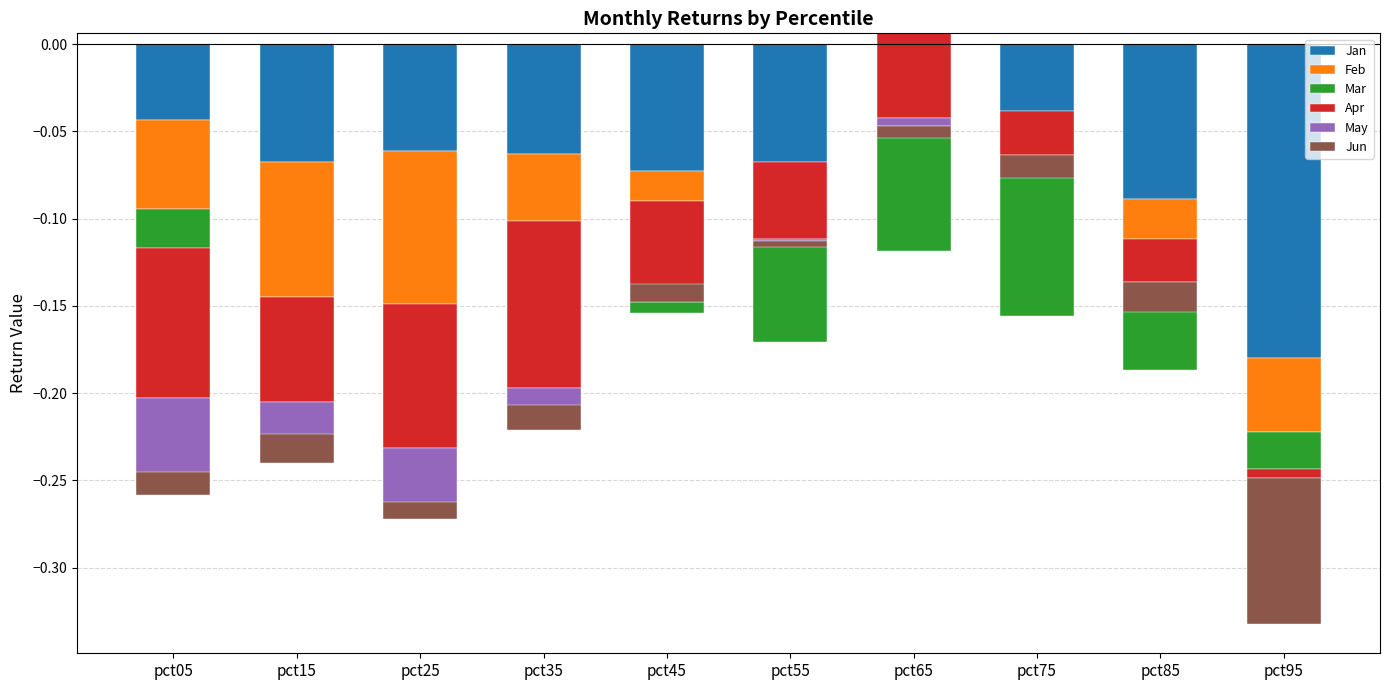

What is the minimum value for Apr?

-0.1